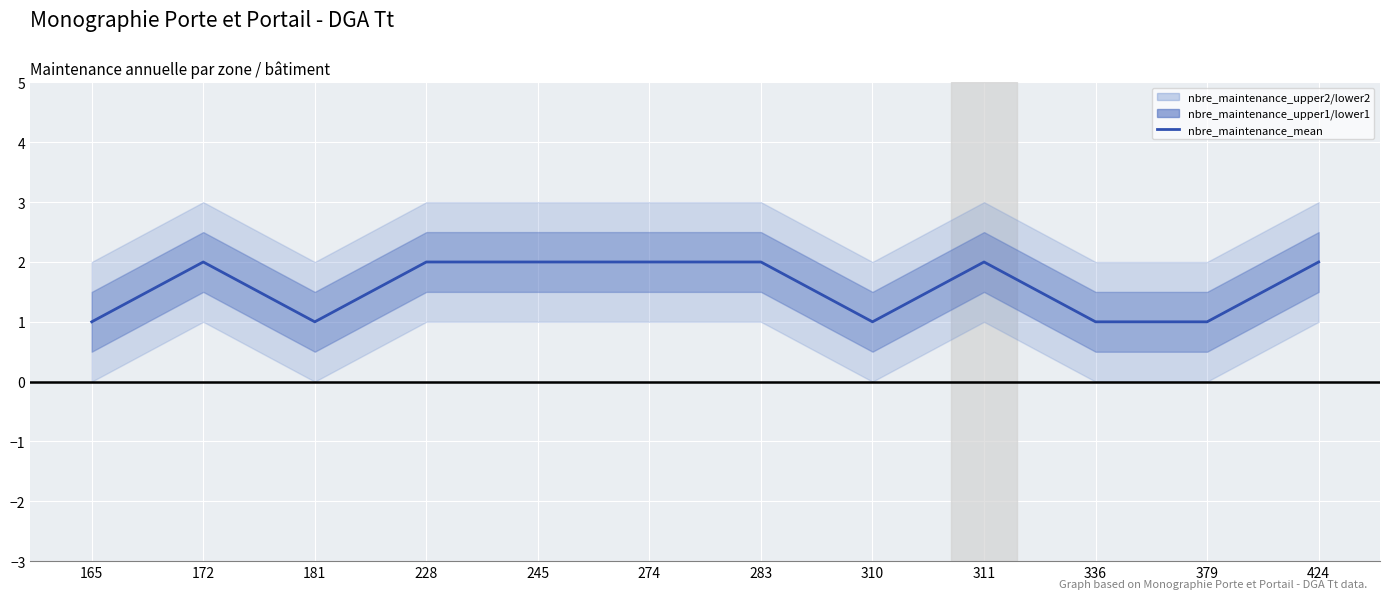

At which label is the value closest to 1?

165